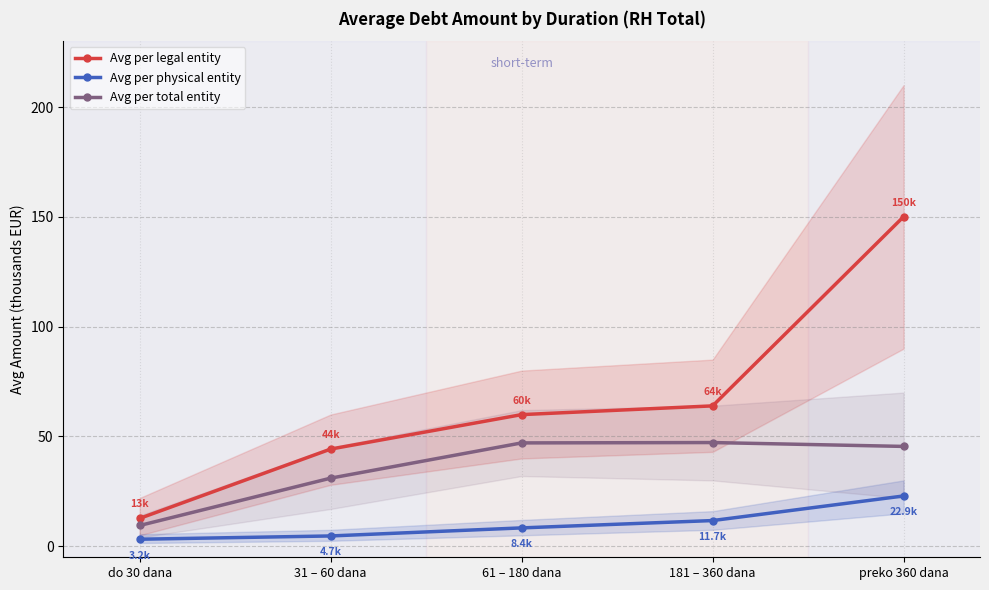

What is the average value of the Avg per total entity series?

36.1